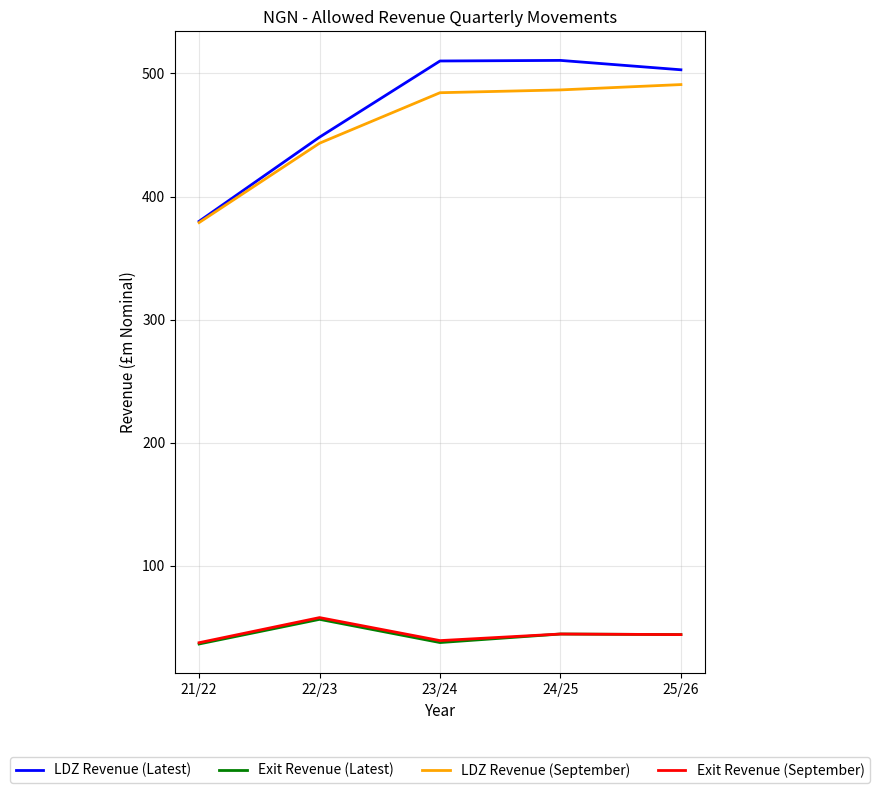

True or false: Exit Revenue (Latest) has a value of 10.8 at 25/26.

False